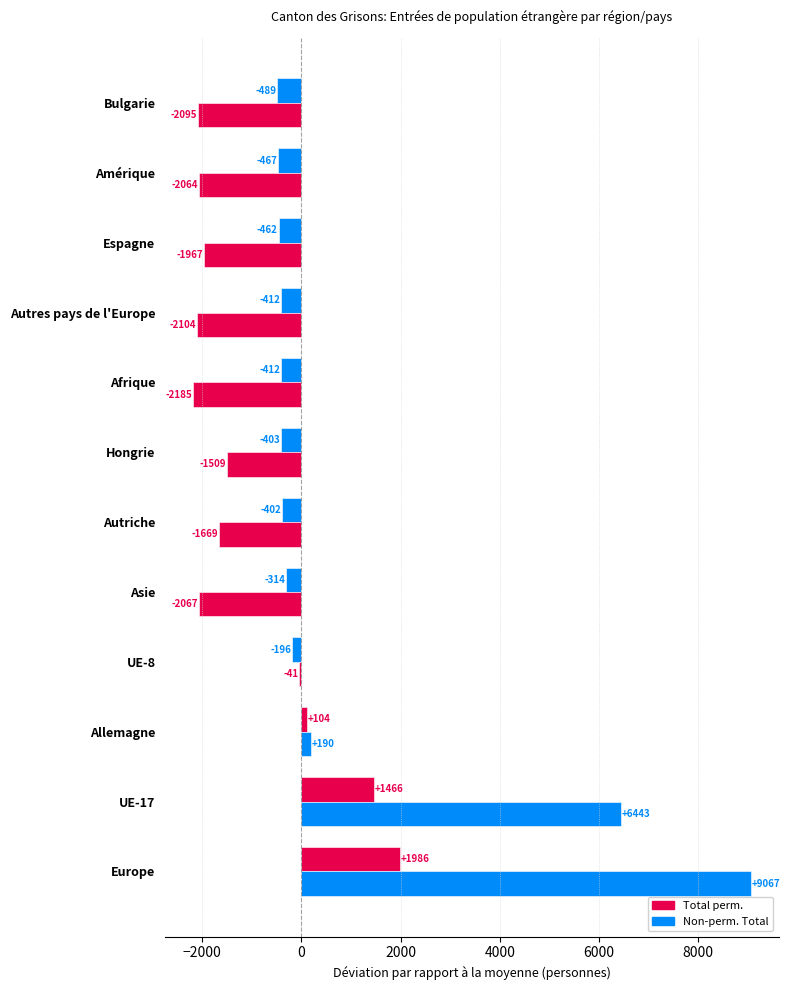

How many values in Total perm. are below zero?

9